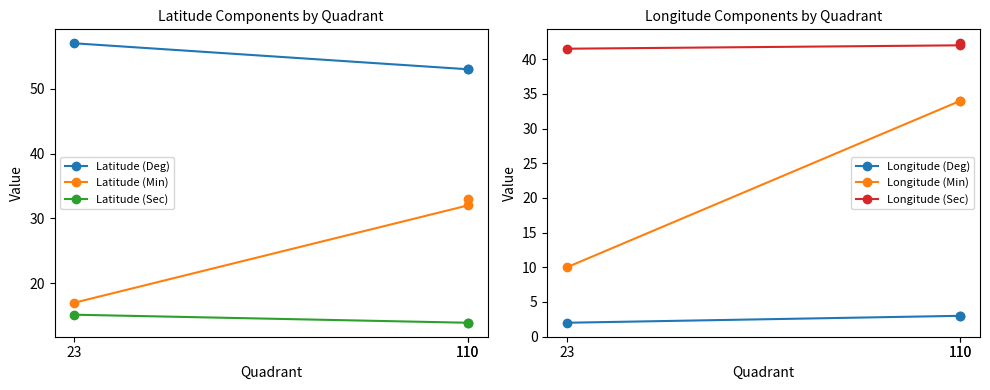

What is the difference between the maximum and minimum values in the Latitude (Sec) series?

1.2